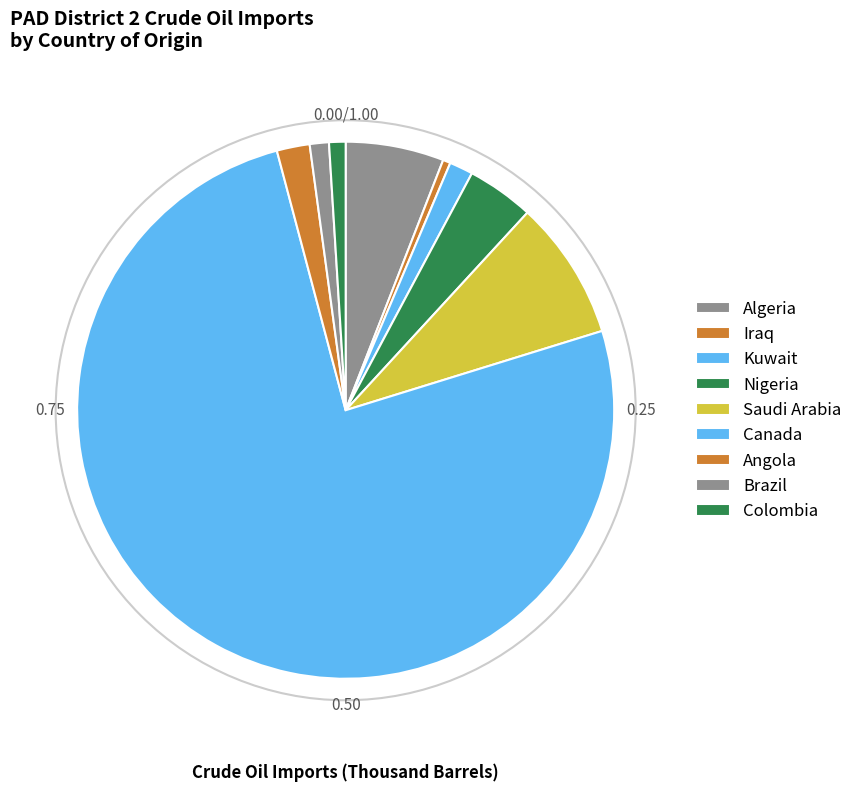

Is Canada the majority of the pie?

Yes